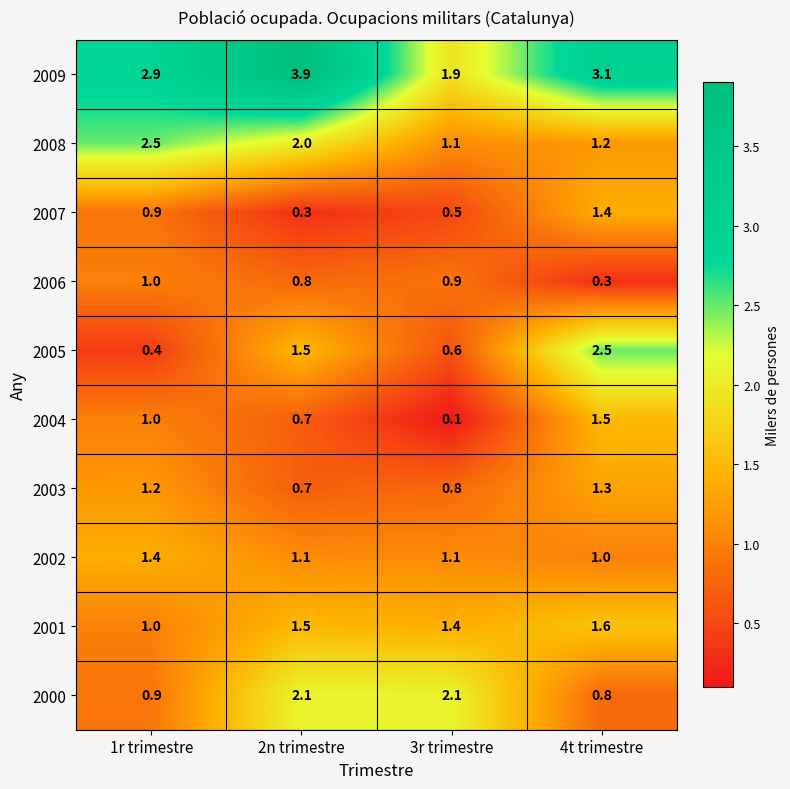

Count the 2001 values in the range 1 to 2.

4